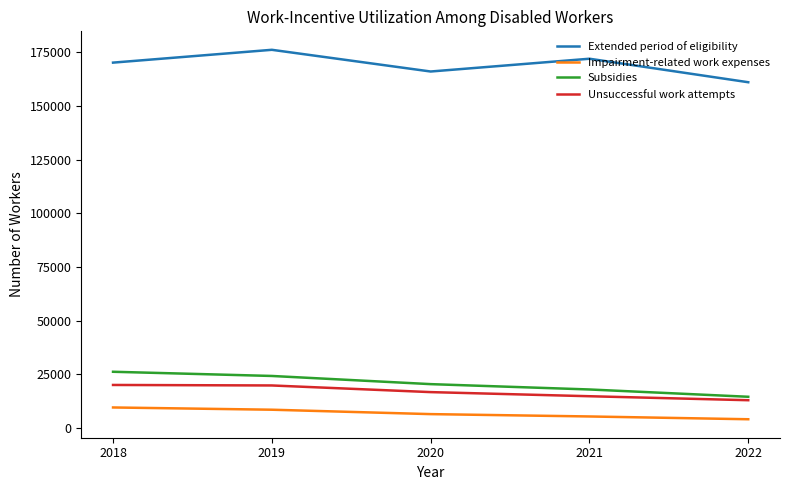

True or false: Extended period of eligibility and Impairment-related work expenses cross at least once.

False